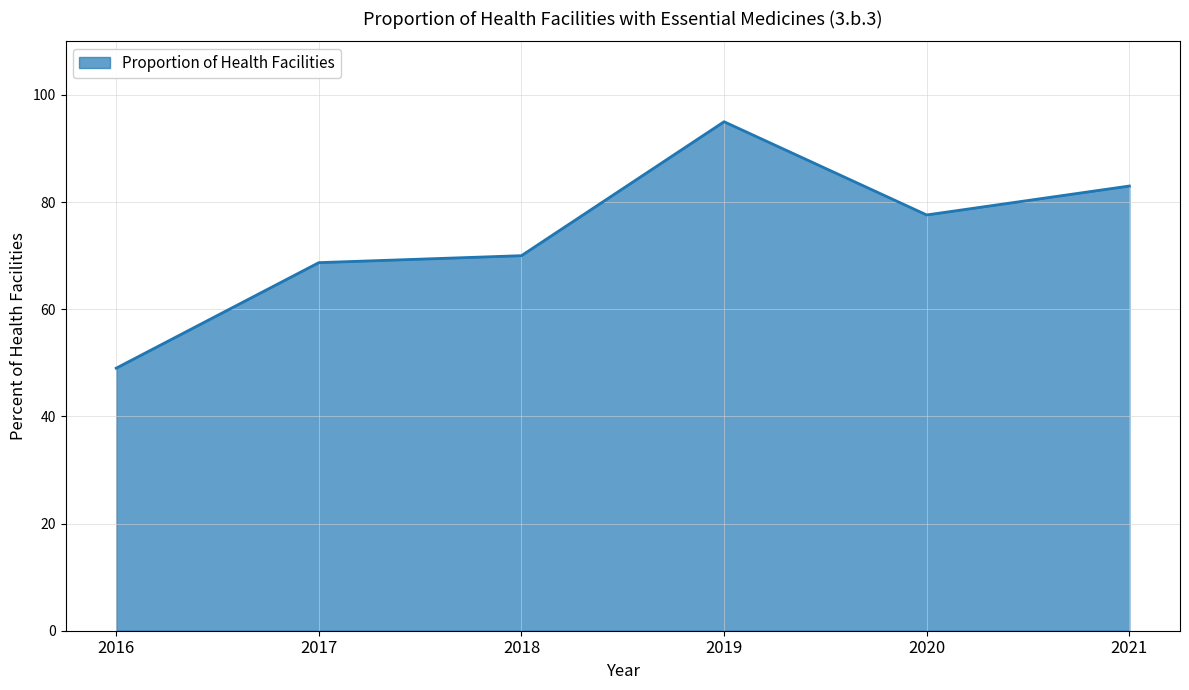

Reading left to right, what are all the values shown in this chart?

49.0	68.7	70.0	95.0	77.6	83.0